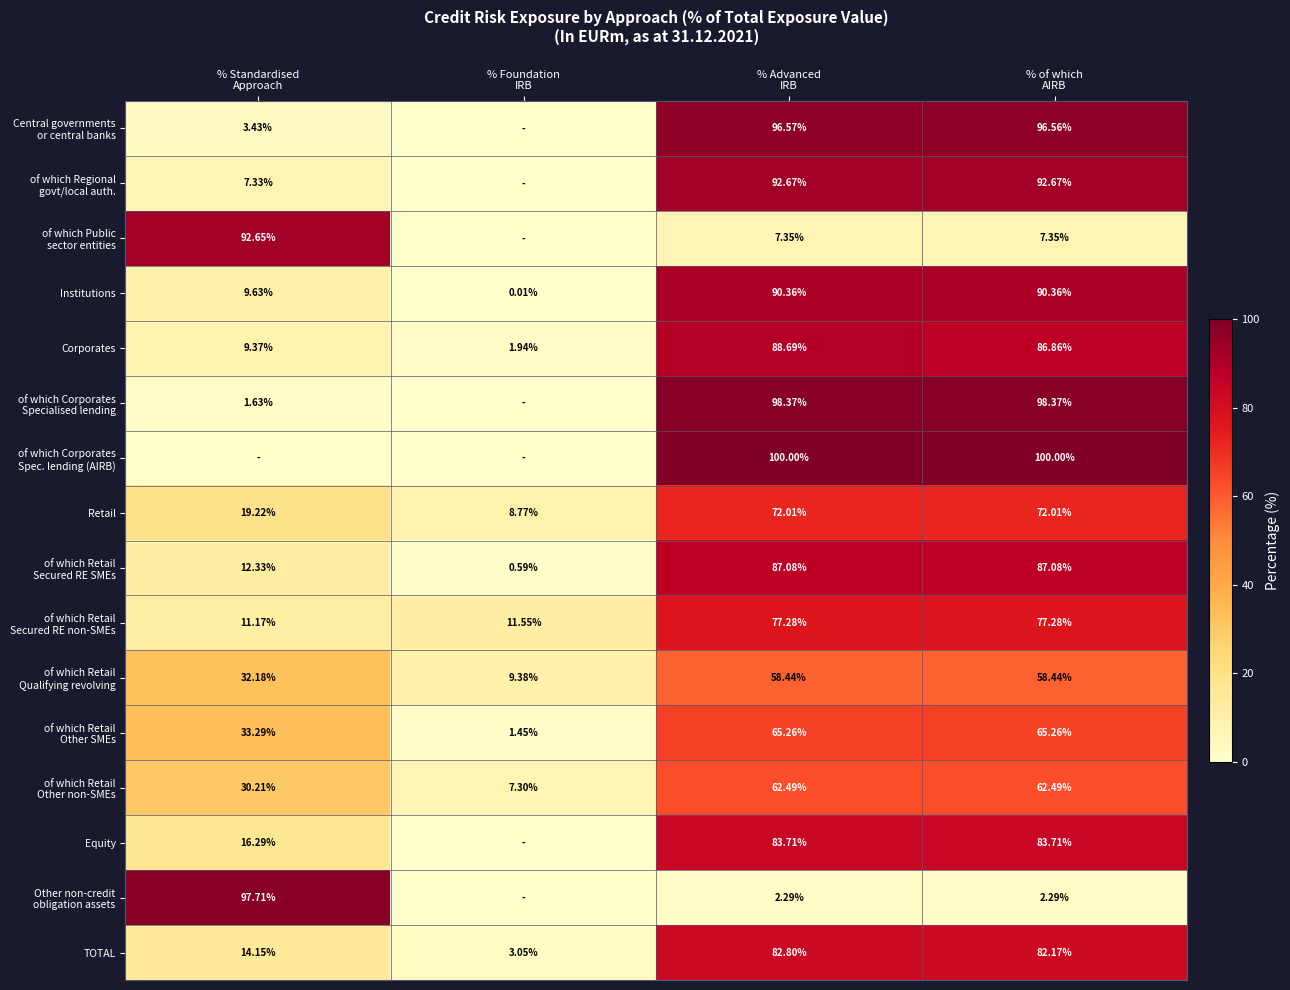

The value of Other non-credit obligation assets at % of which AIRB is 0.6. True or false?

False